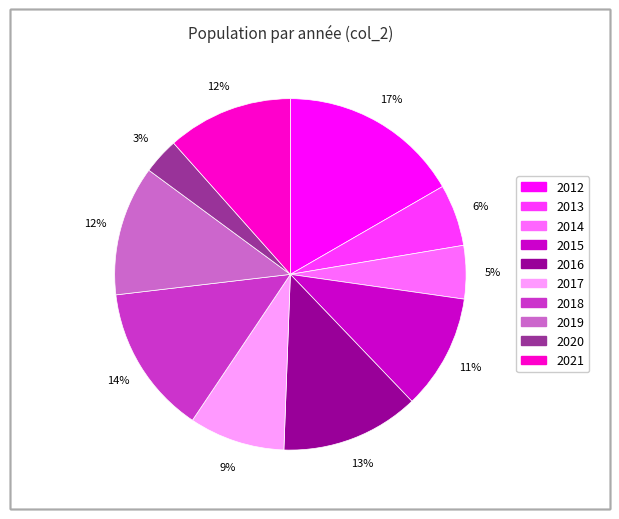

Which slice is the largest?

2012